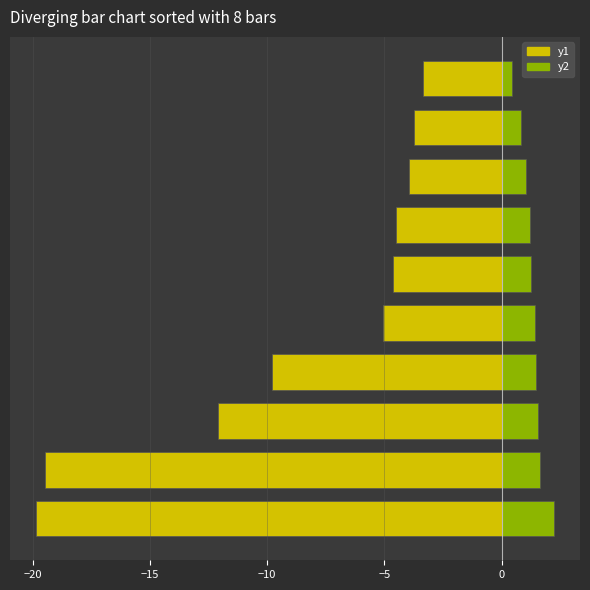

Reading left to right, extract all data points from this chart.

y1: -19.9	-19.5	-12.1	-9.8	-5.0	-4.6	-4.5	-3.9	-3.7	-3.3
y2: 2.2	1.6	1.5	1.5	1.4	1.2	1.2	1.0	0.8	0.5